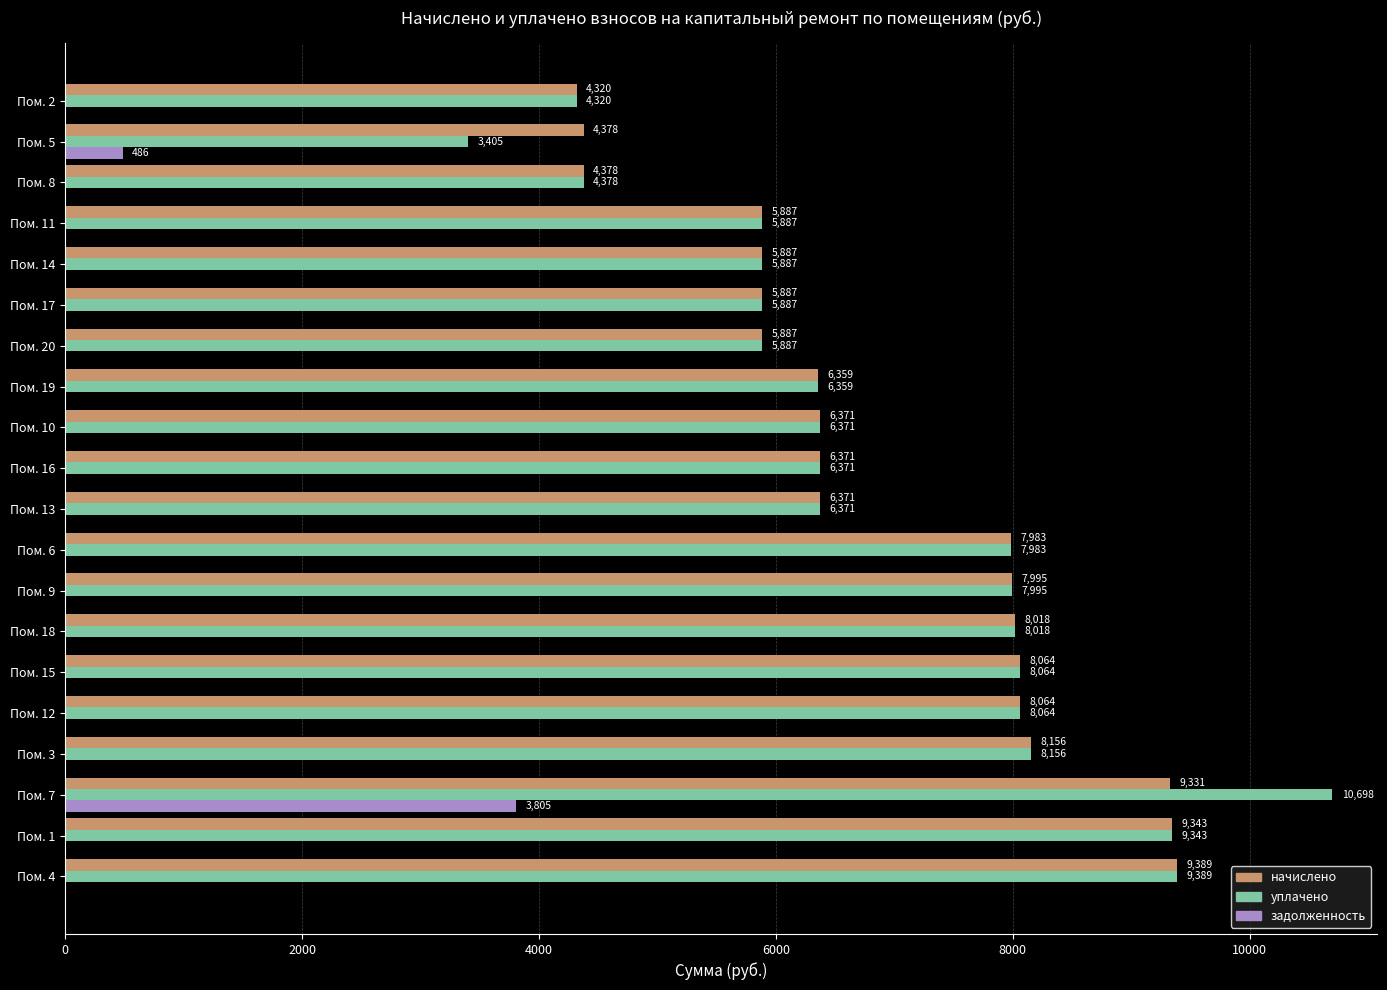

Which series has the largest total across all categories?

уплачено